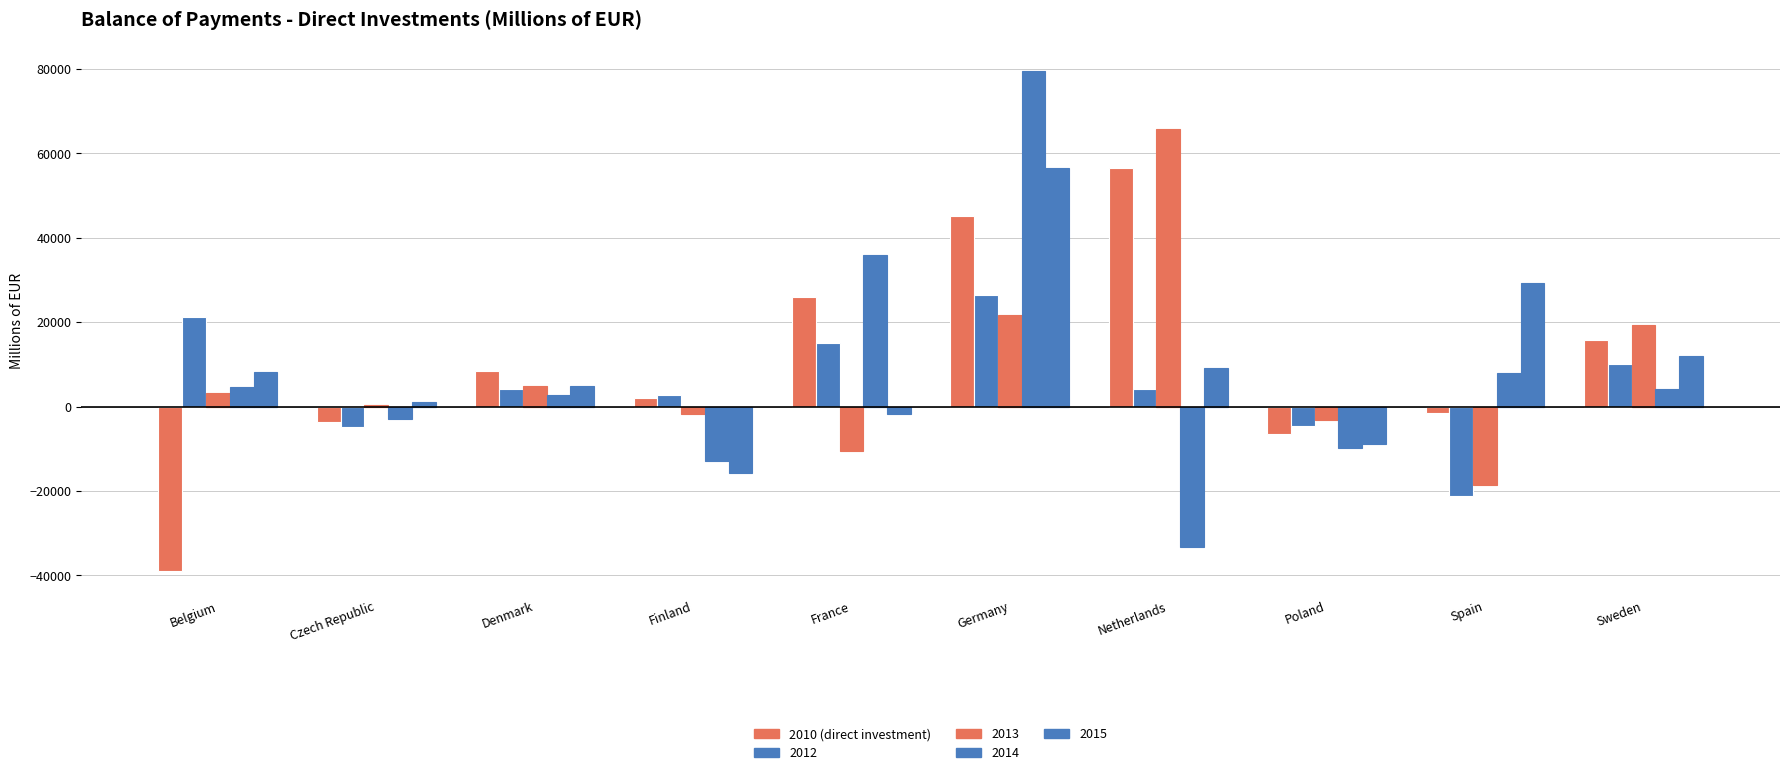

How many groups of bars are there?

10